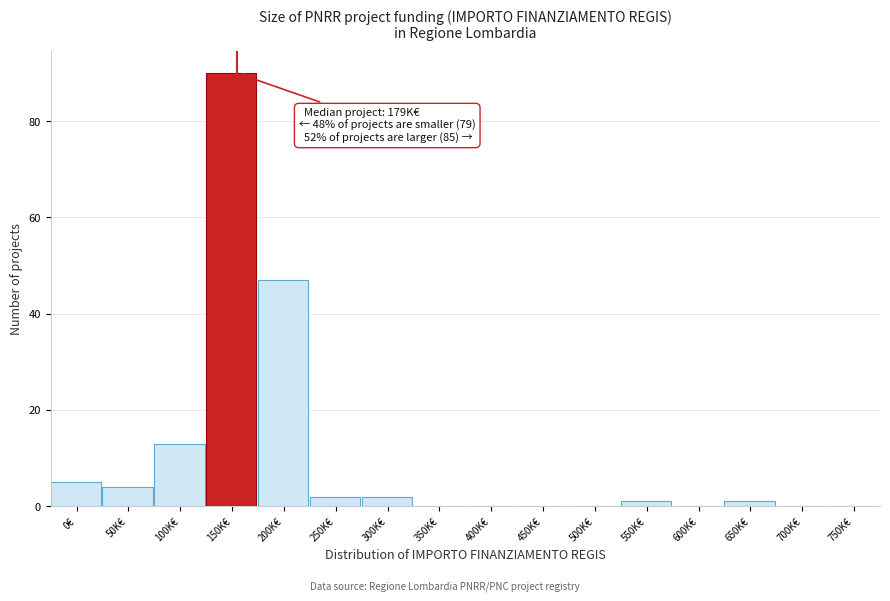

Reading left to right, transcribe all the data shown in this chart.

0€=5	50K€=4	100K€=13	150K€=90	200K€=47	250K€=2	300K€=2	350K€=0	400K€=0	450K€=0	500K€=0	550K€=1	600K€=0	650K€=1	700K€=0	750K€=0